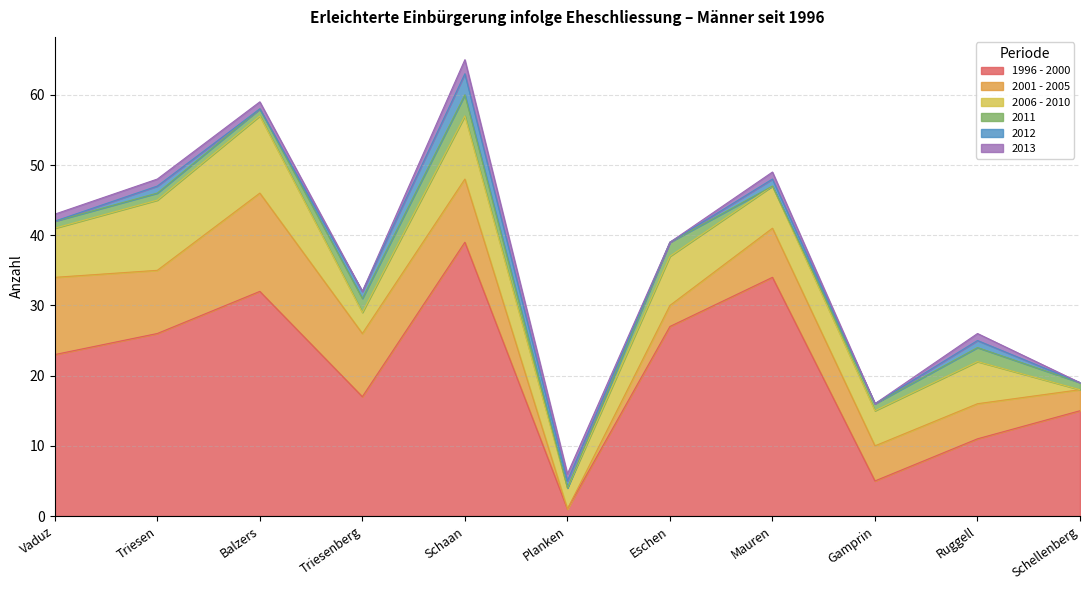

True or false: 2001 - 2005 has more than 2 interior local peaks.

False